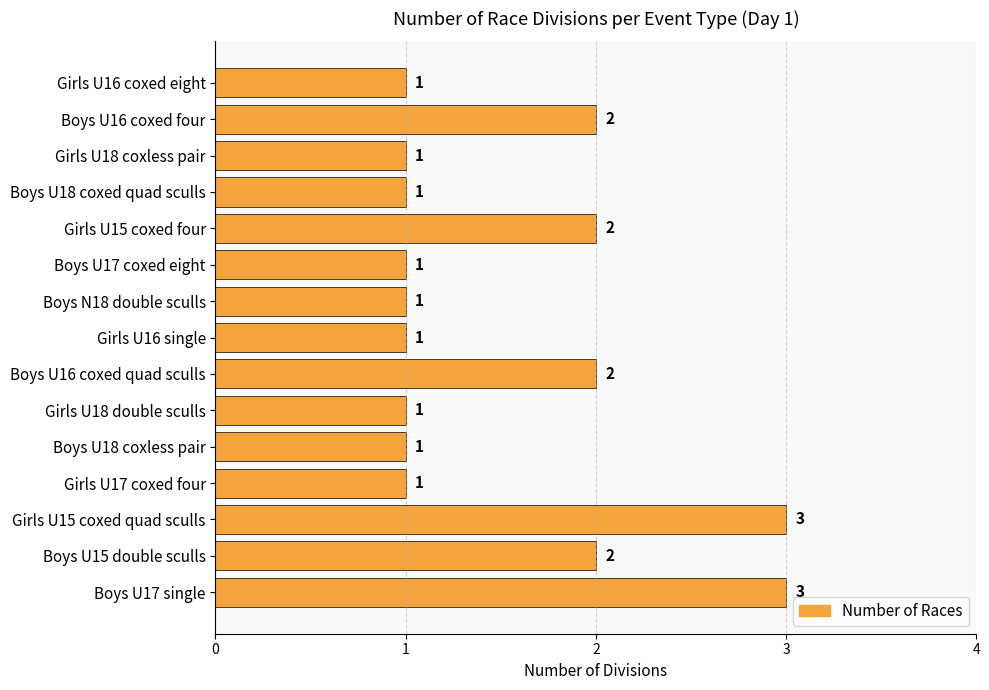

How many values are between 1 and 2?

13